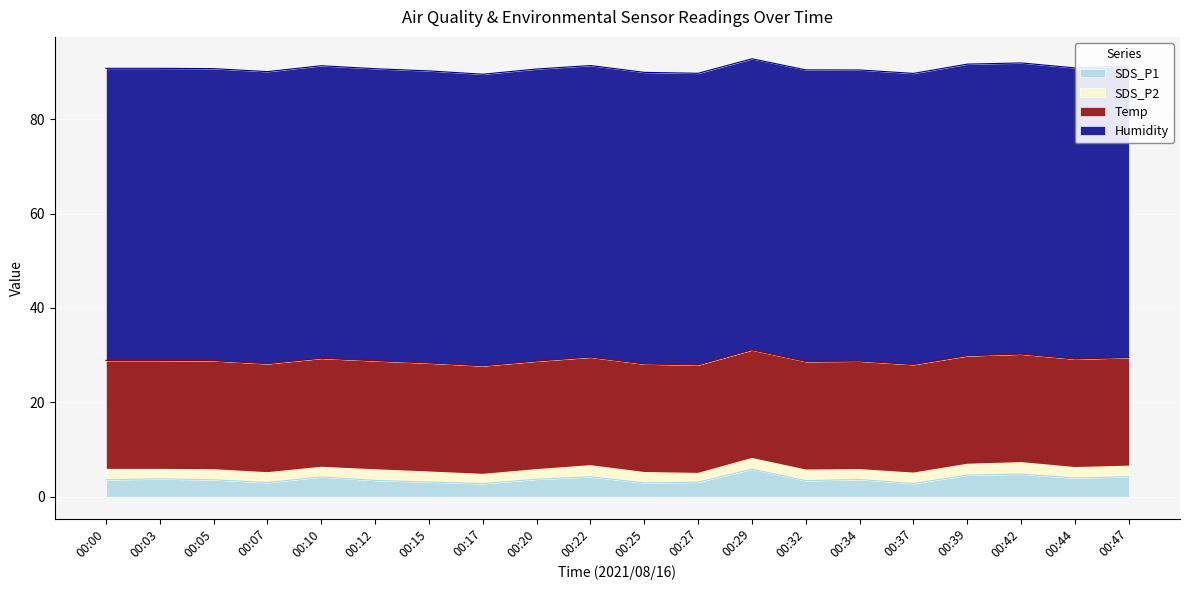

True or false: Temp has more than 0 interior local peaks.

False